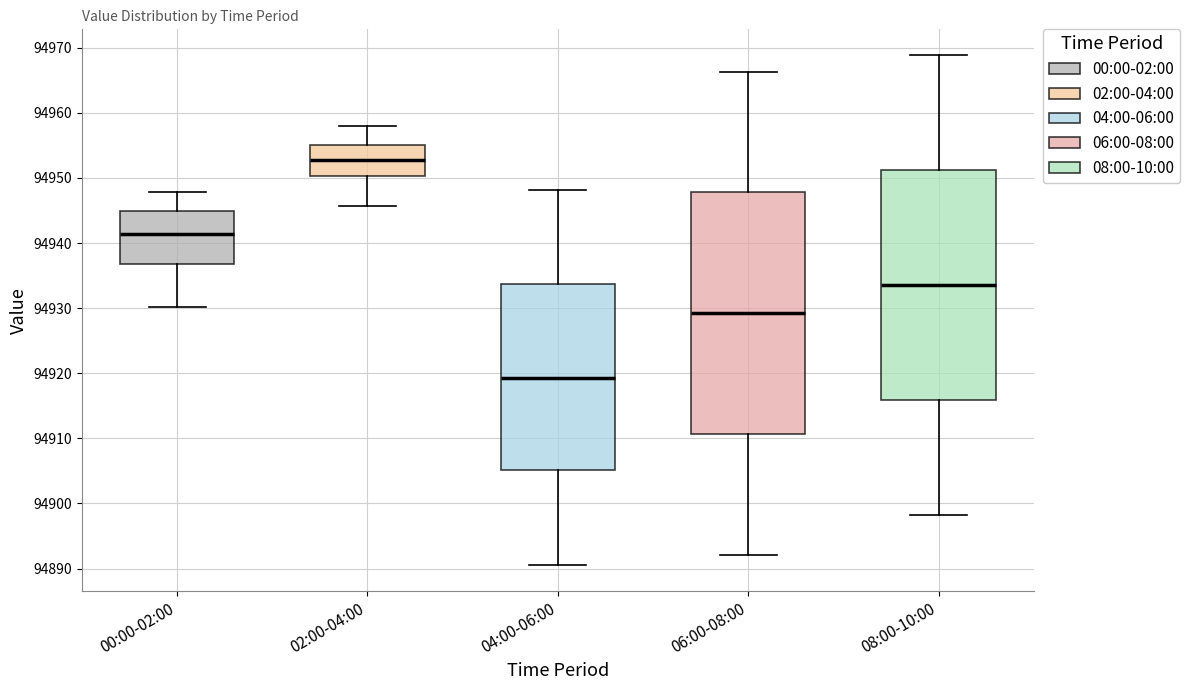

Reading left to right, transcribe this box plot: for each box, give where its median line is, the range the box spans, and where its two whiskers end, as read against the y-axis. The values are not printed on the chart, so give them approximately, as read against the axis.

00:00-02:00: median 94941, box 94937 to 94945, whiskers 94930 to 94948
02:00-04:00: median 94953, box 94950 to 94955, whiskers 94946 to 94958
04:00-06:00: median 94919, box 94905 to 94934, whiskers 94890 to 94948
06:00-08:00: median 94929, box 94911 to 94948, whiskers 94892 to 94966
08:00-10:00: median 94934, box 94916 to 94951, whiskers 94898 to 94969